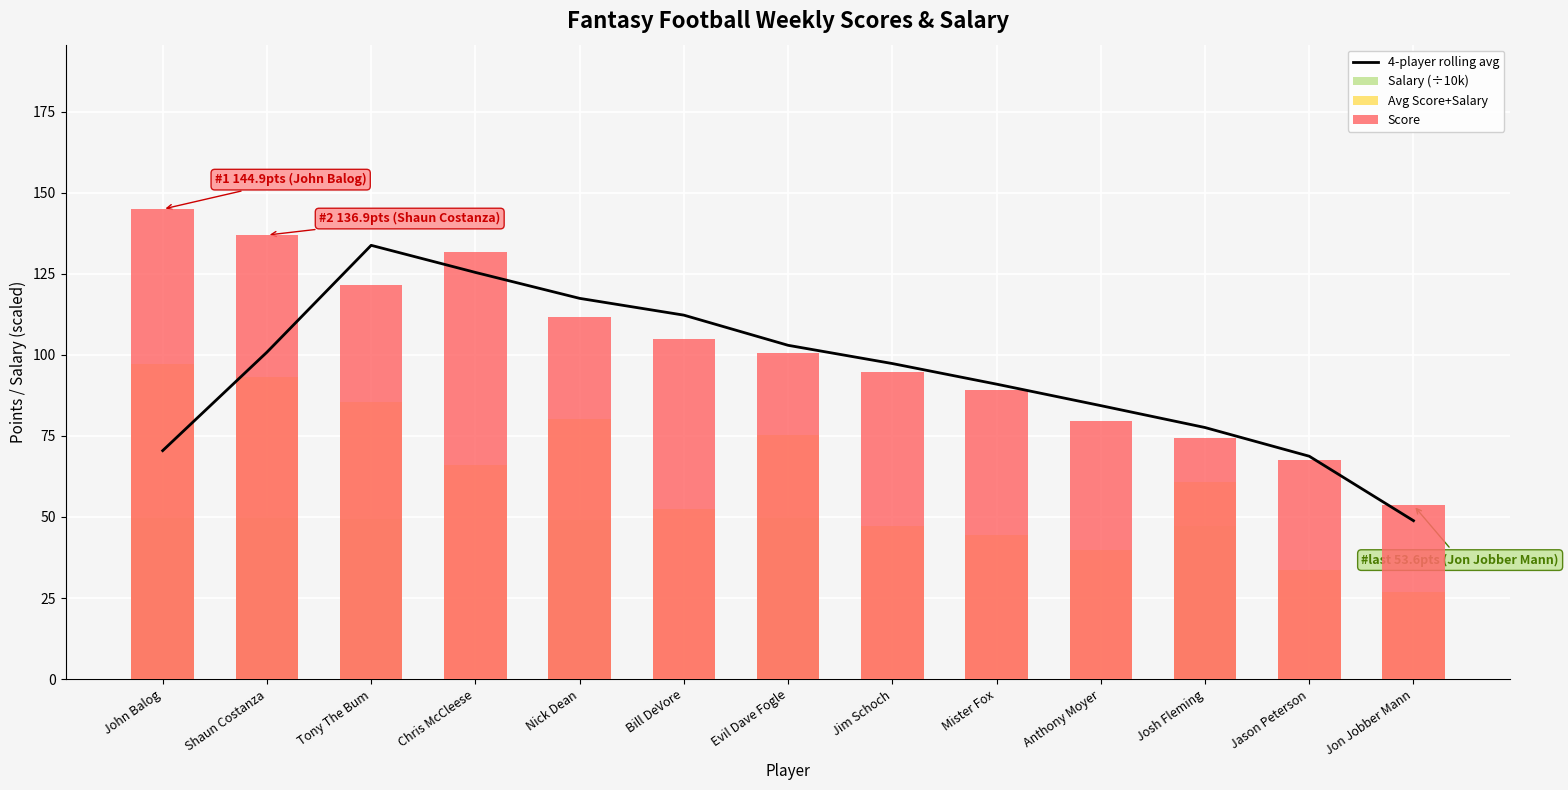

At how many categories does at least one series exceed 103?

6